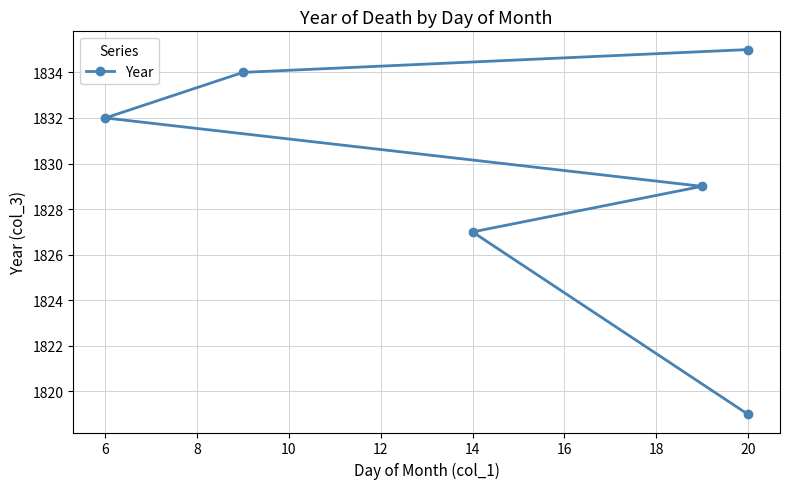

How many lines are shown in the chart?

1